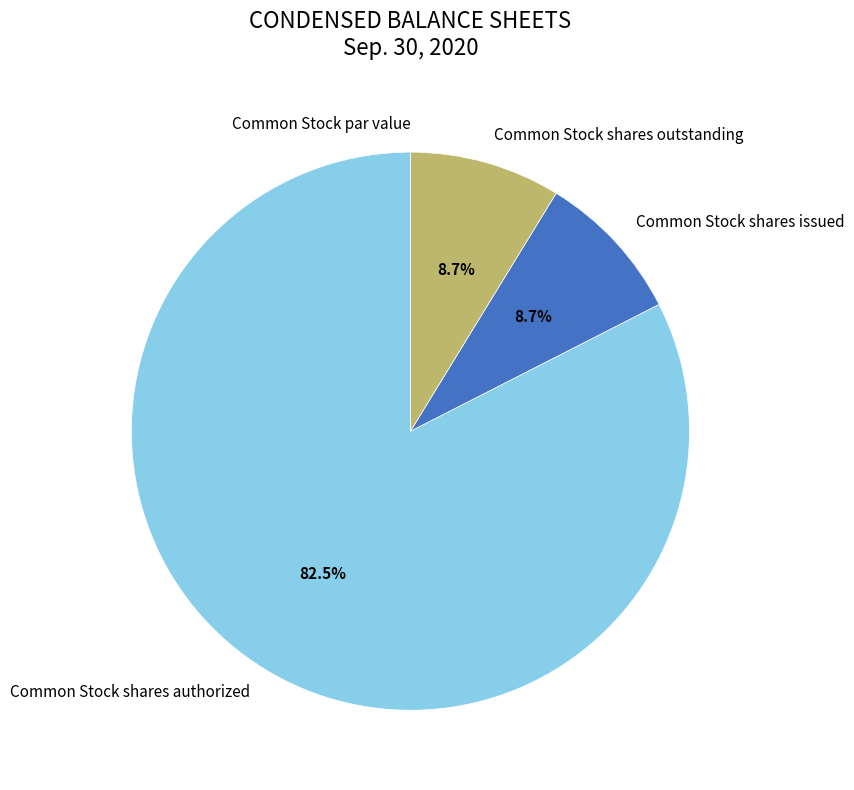

What is the largest slice in the pie chart?

Common Stock shares authorized